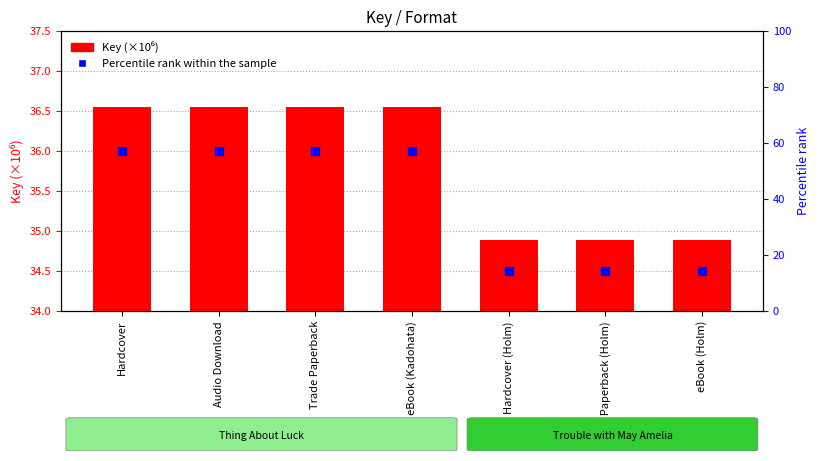

What is the change in value from Trade Paperback to eBook (Holm)?

-42.9